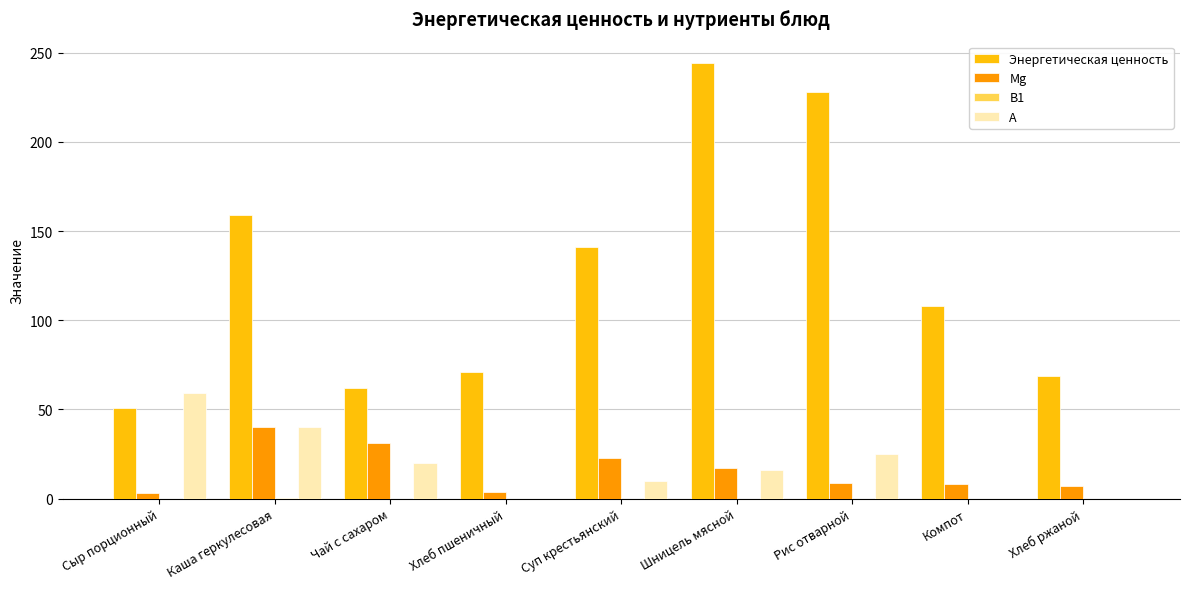

Which series changed the most between Сыр порционный and Шницель мясной?

Энергетическая ценность